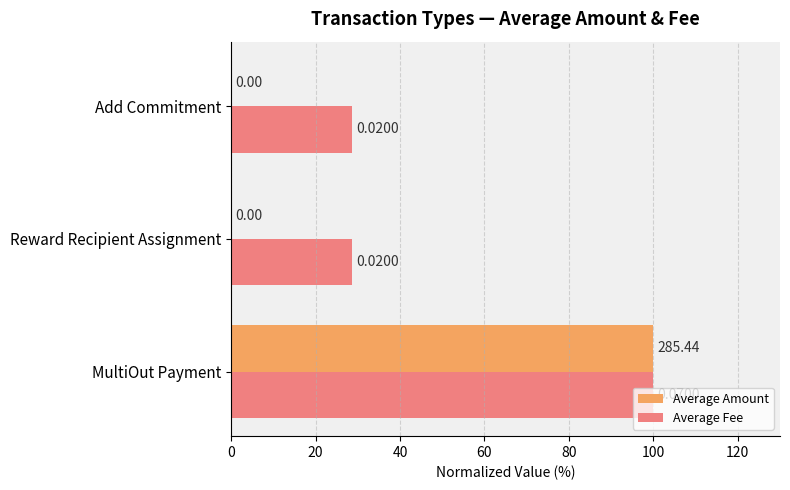

Between MultiOut Payment and Reward Recipient Assignment, which series saw the biggest shift?

Average Amount